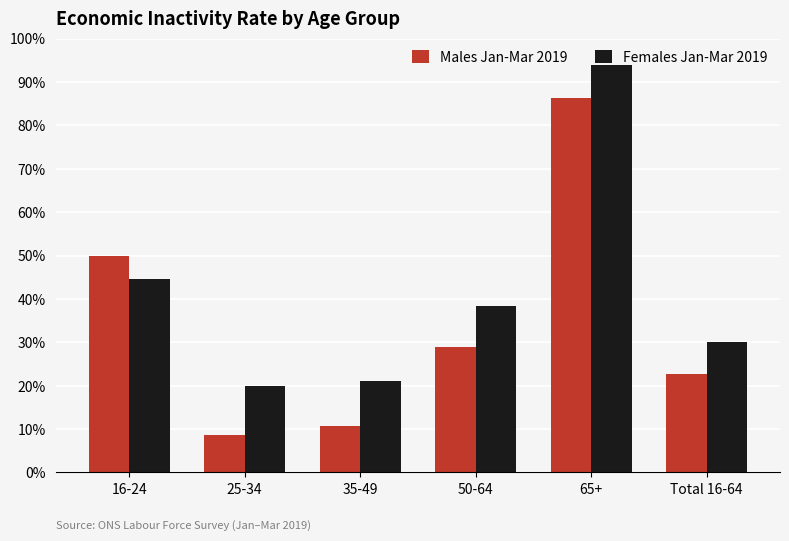

Is it true that Males Jan-Mar 2019 equals 0.4 at 65+?

False